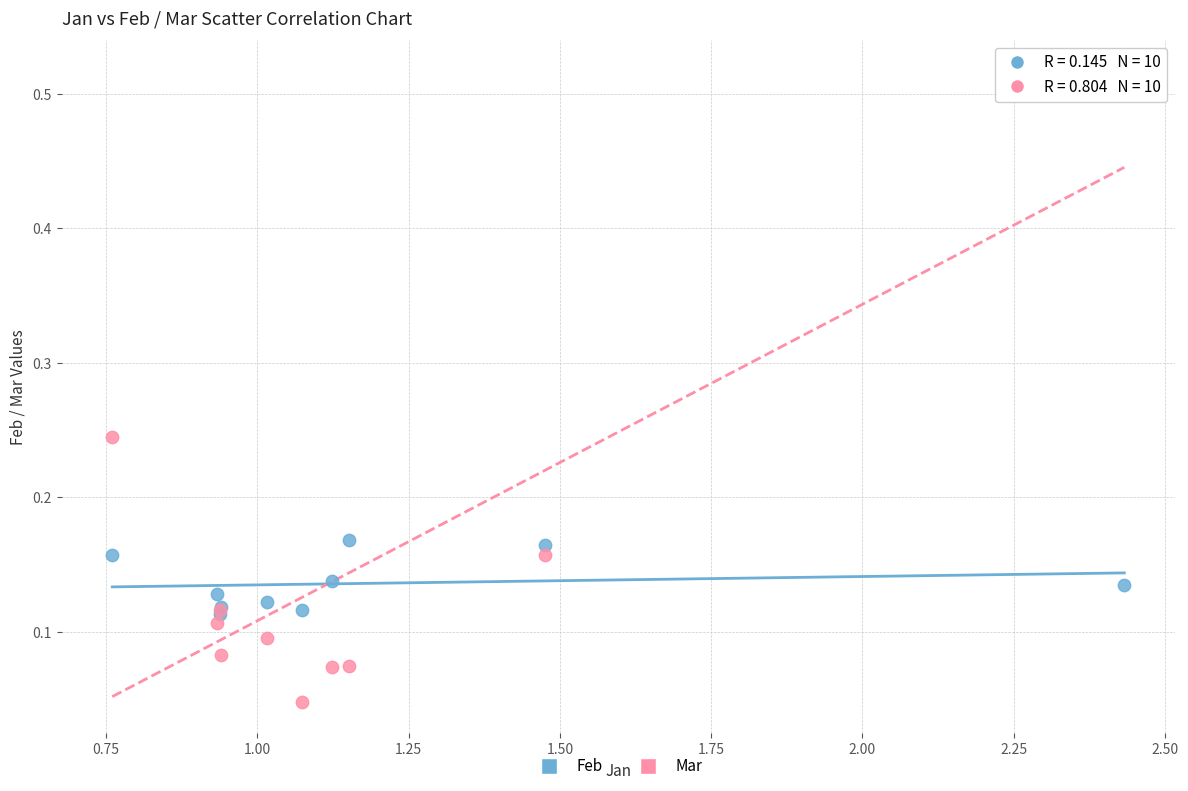

What are all the series names shown in the legend?

Feb, Mar